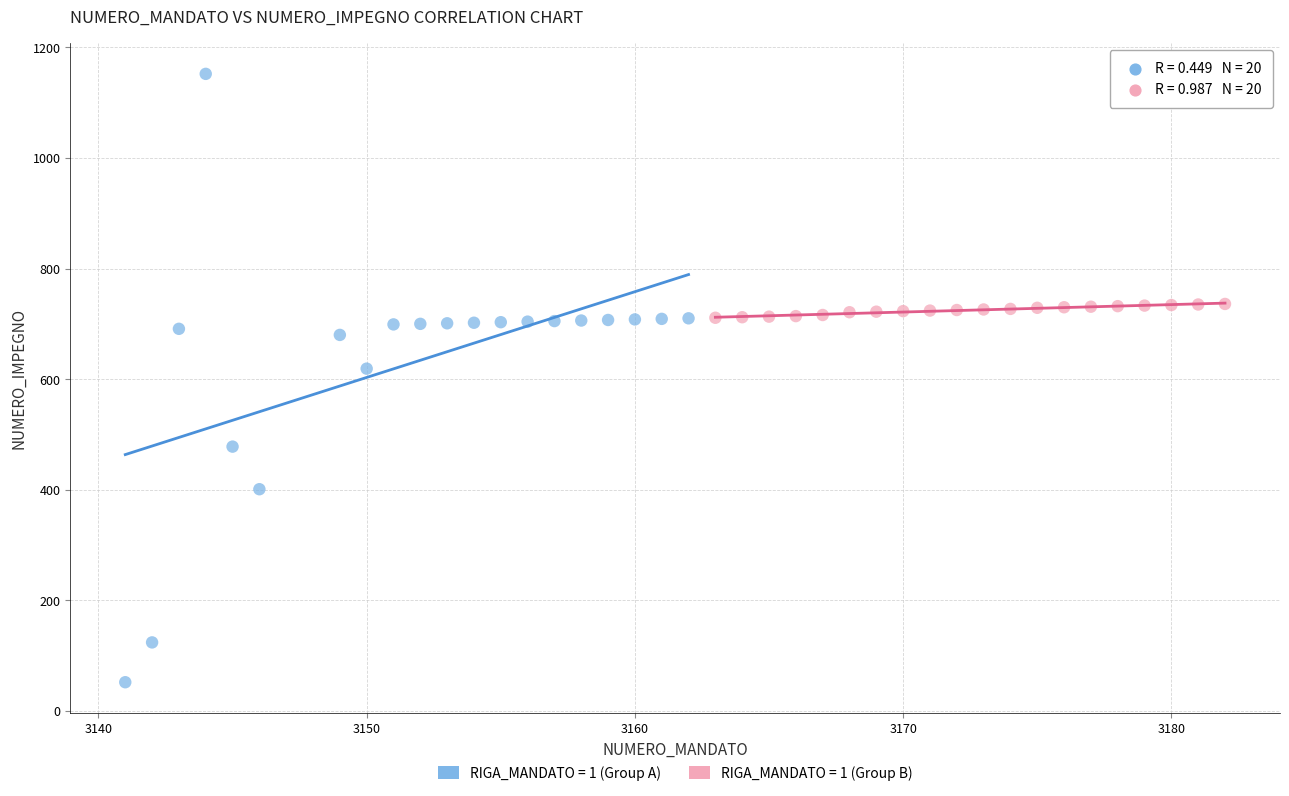

Which series contains the lowest Y value?

RIGA_MANDATO = 1 (Group A)